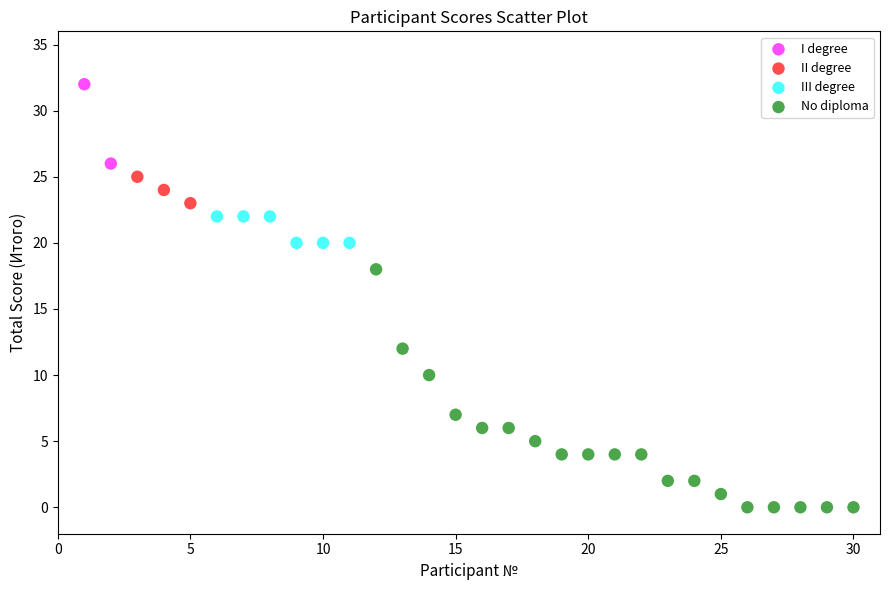

Which series reaches the minimum Y coordinate?

No diploma